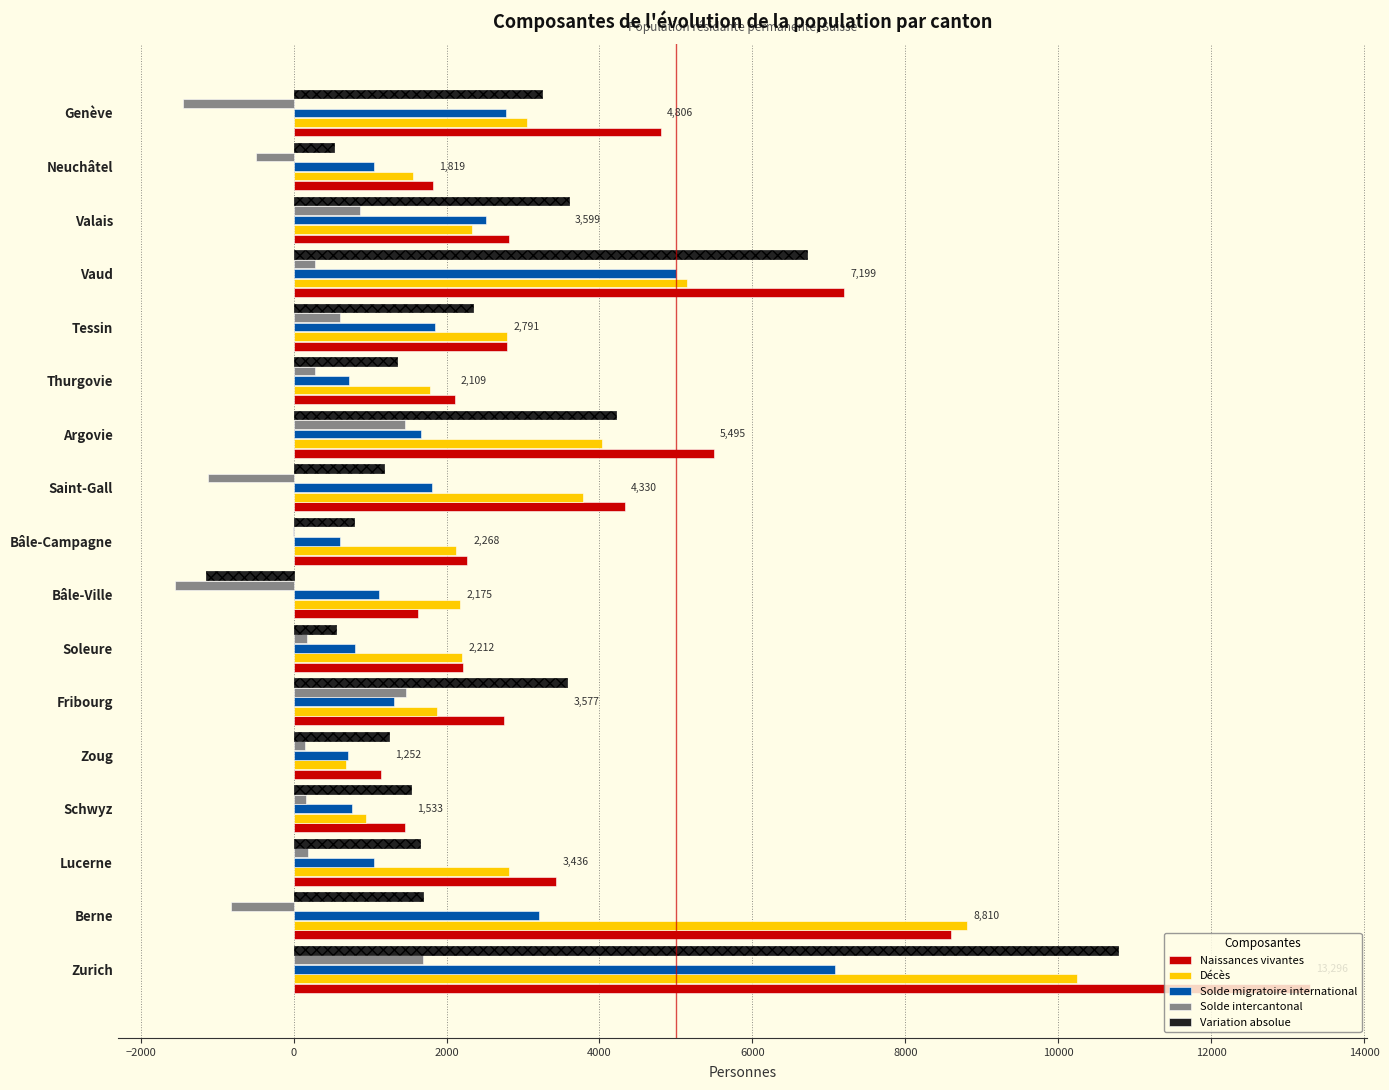

At how many categories does at least one series exceed 10252?

1